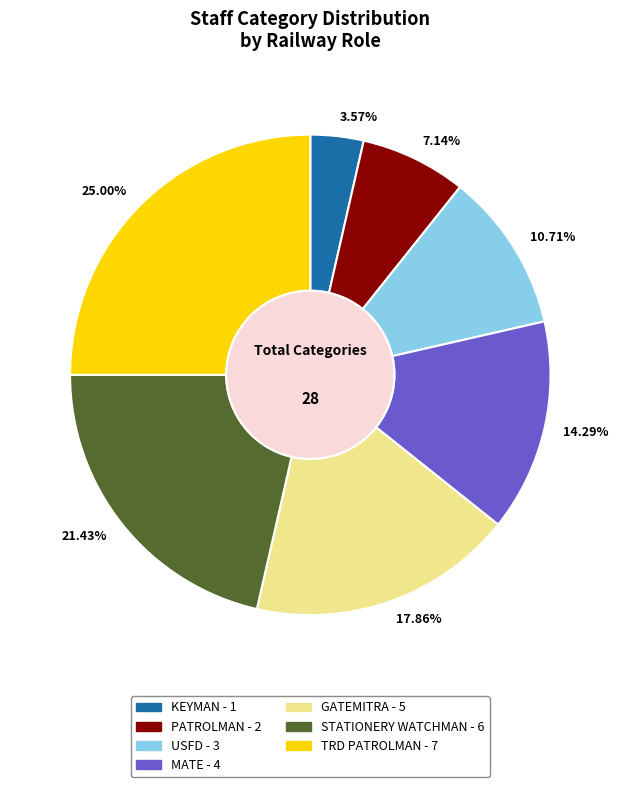

Count the number of slices in the pie.

7